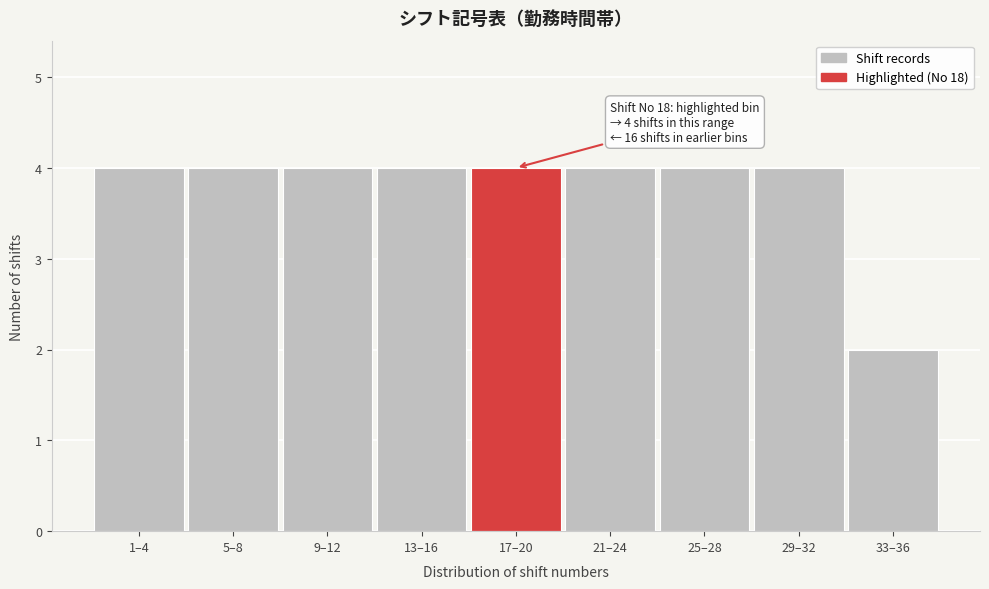

Reading left to right, what are all the values shown in this chart?

1–4=4	5–8=4	9–12=4	13–16=4	17–20=4	21–24=4	25–28=4	29–32=4	33–36=2